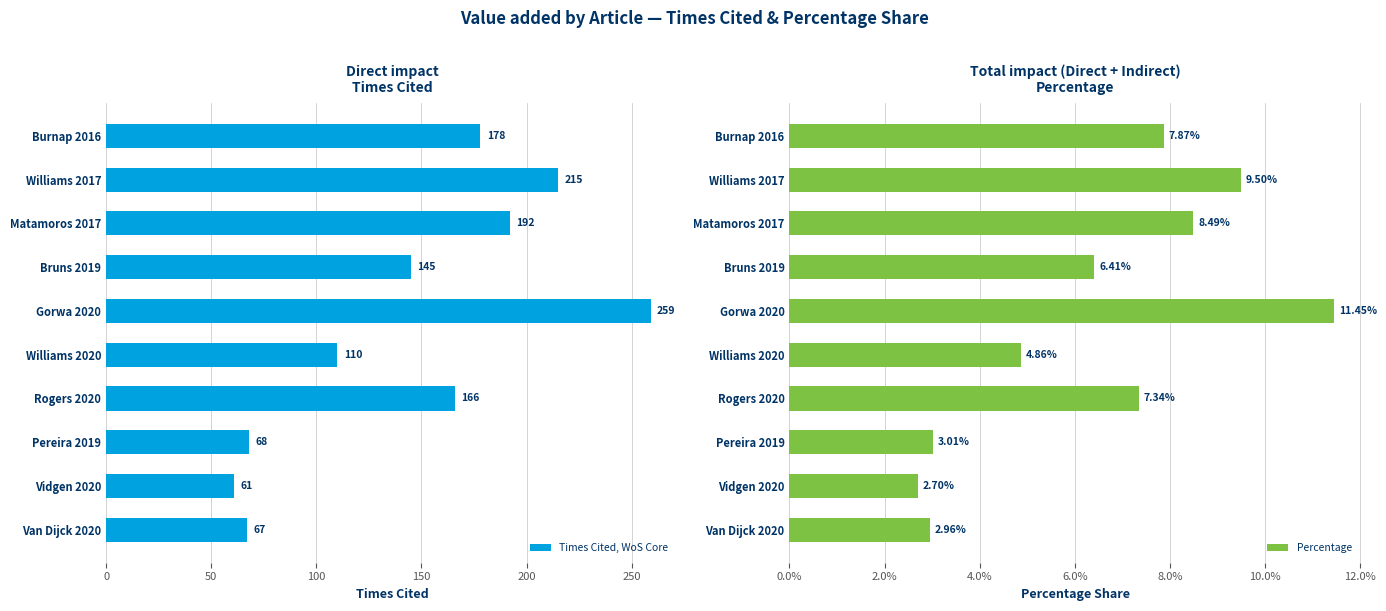

What is the difference between the maximum and minimum values in the Times Cited, WoS Core series?

198